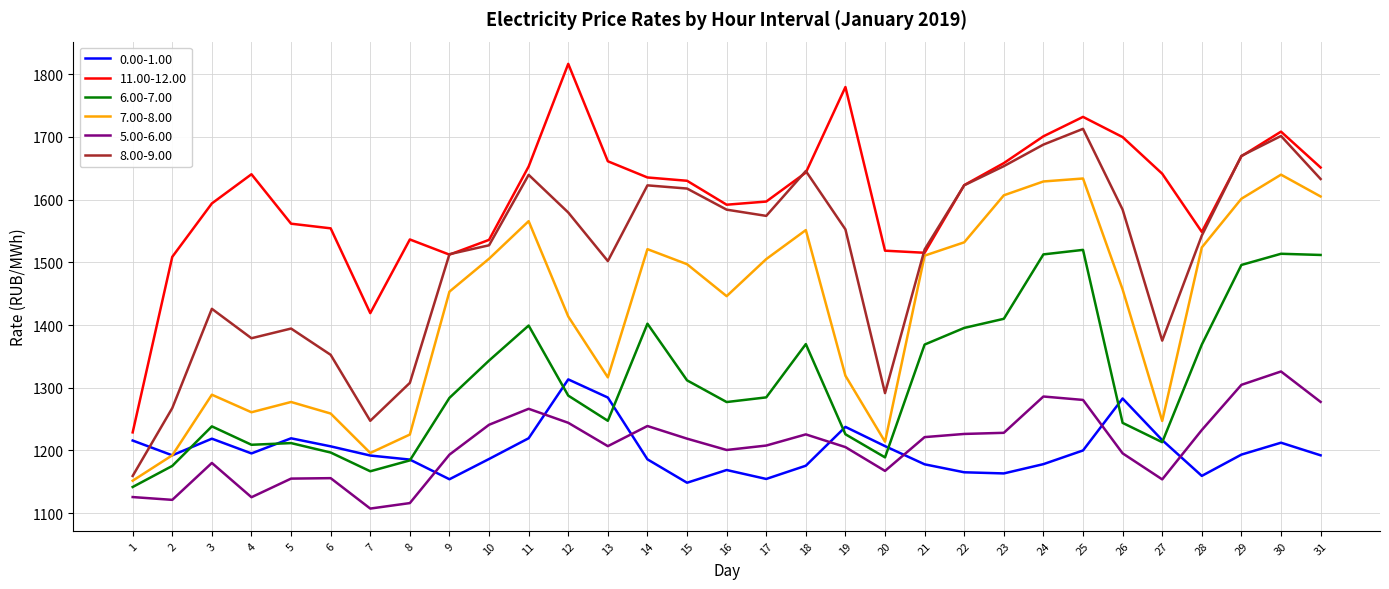

Which series has the widest spread of values?

11.00-12.00